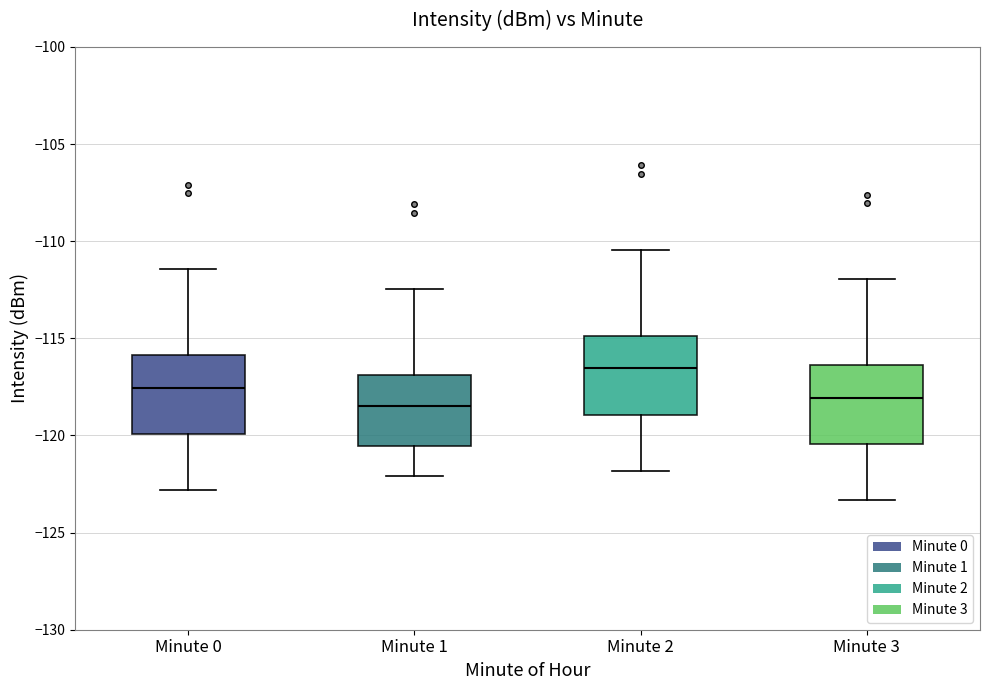

Where is the upper edge of the box for Minute 2 on the y-axis? The values are not printed on the chart, so give them approximately, as read against the axis.

-115.0